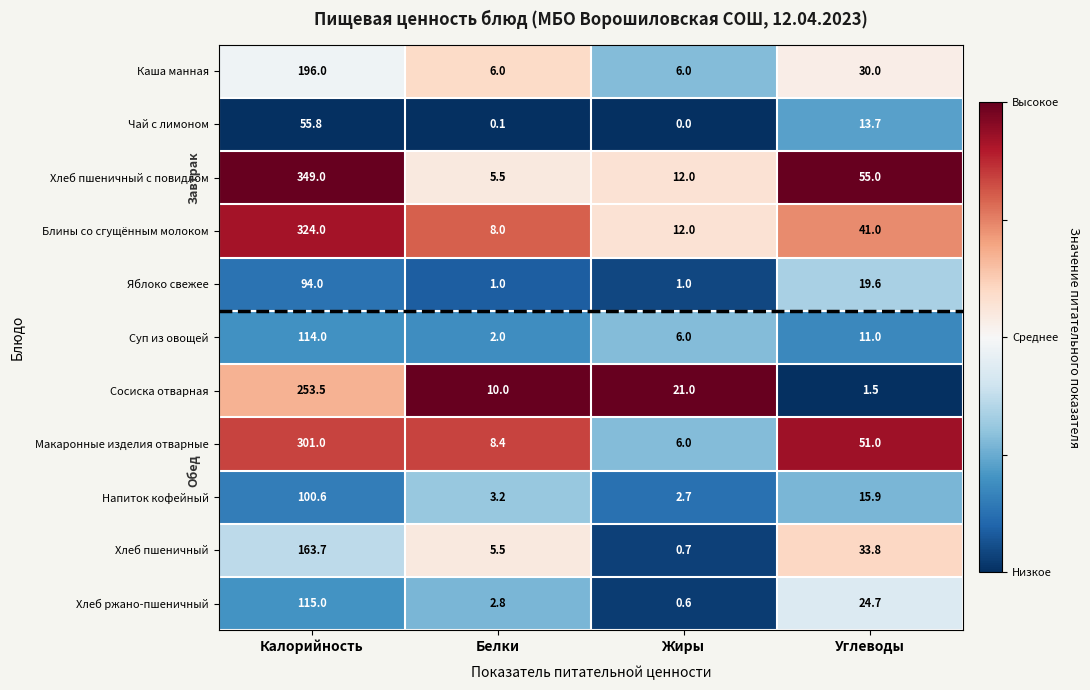

Rank the series at Углеводы from highest to lowest value.

Хлеб пшеничный с повидлом, Макаронные изделия отварные, Блины со сгущённым молоком, Хлеб пшеничный, Каша манная, Хлеб ржано-пшеничный, Яблоко свежее, Напиток кофейный, Чай с лимоном, Суп из овощей, Сосиска отварная